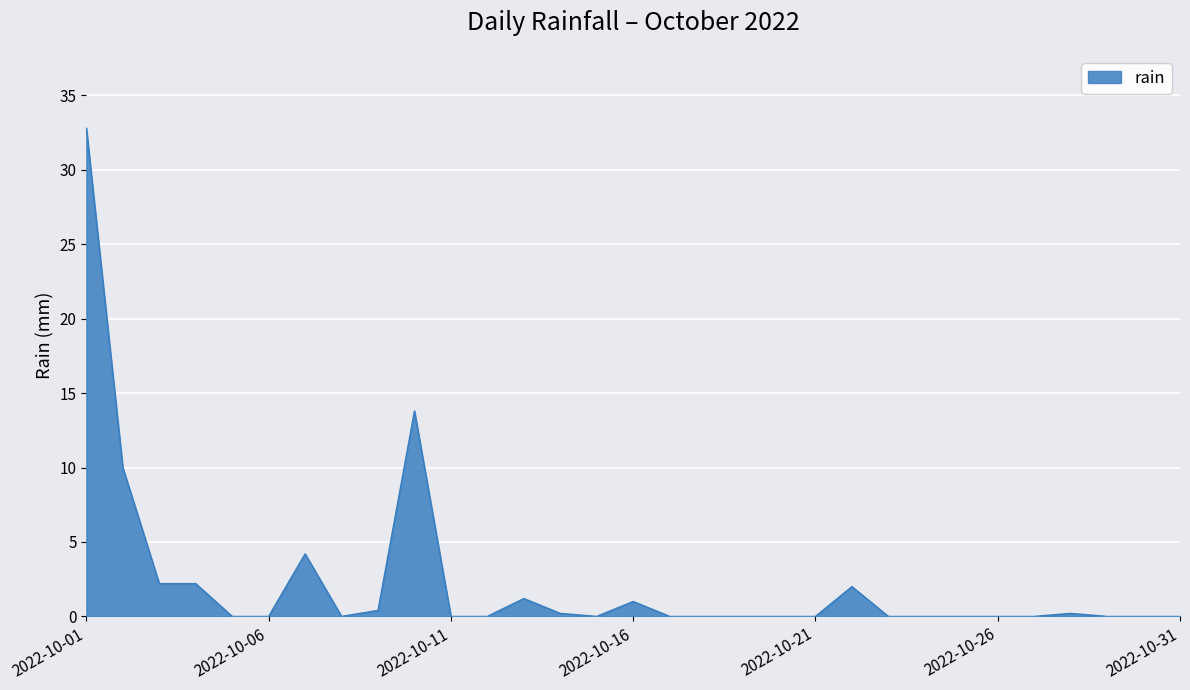

What is the average value?

2.3